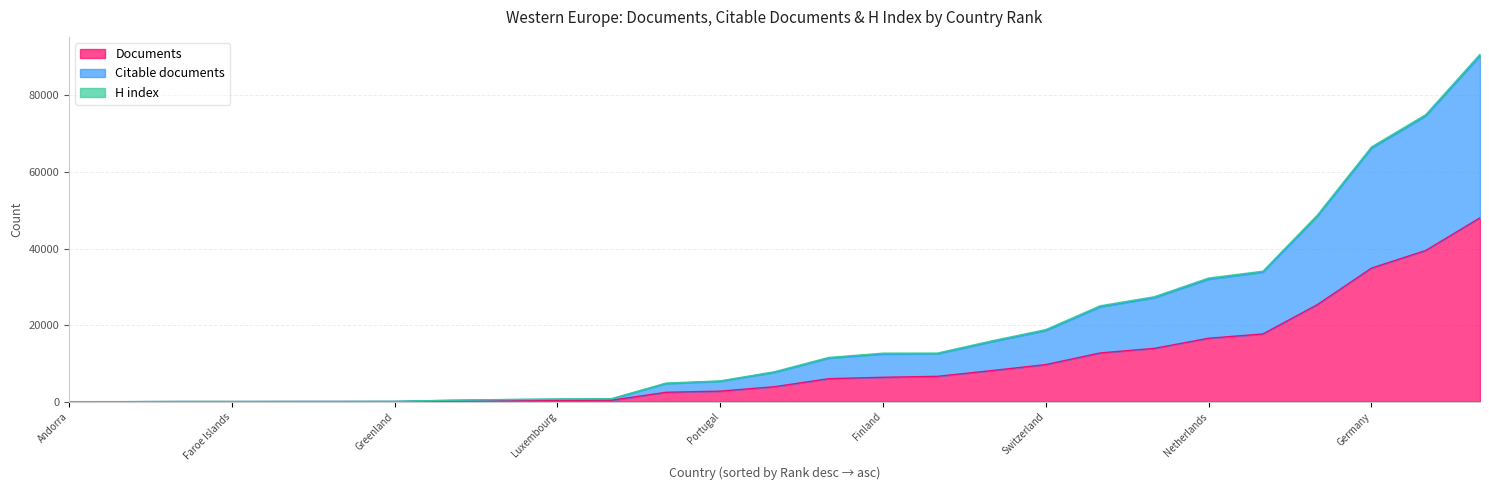

Which series has the widest spread of values?

Citable documents